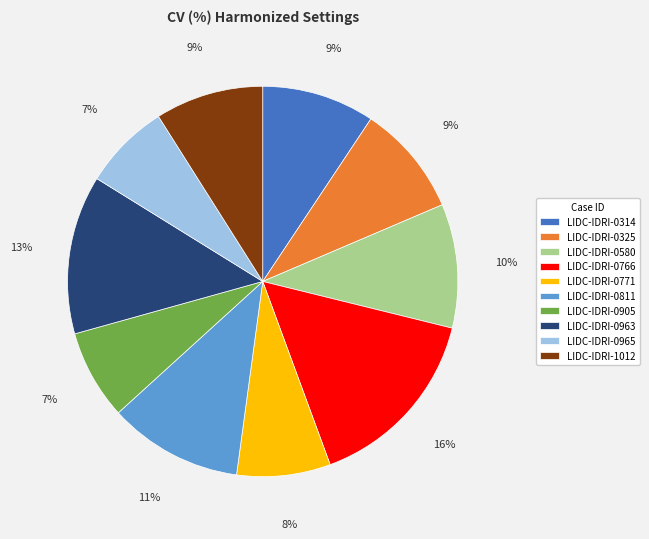

Is the sum of LIDC-IDRI-1012 and LIDC-IDRI-0766 greater than half?

No